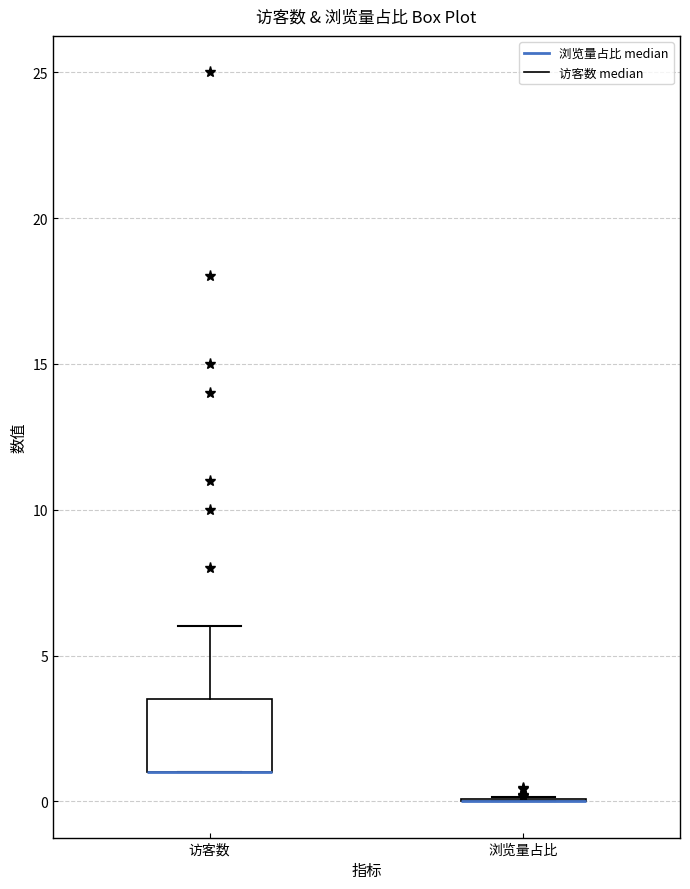

Reading left to right, transcribe this box plot: for each box, give where its median line is, the range the box spans, and where its two whiskers end, as read against the y-axis. The values are not printed on the chart, so give them approximately, as read against the axis.

访客数: median 1.0 (drawn on the box's lower edge), box 1.0 to 3.5, whiskers 1.0 to 6.0
浏览量占比: box collapsed to a line at 0.0, whiskers 0.0 to 0.0